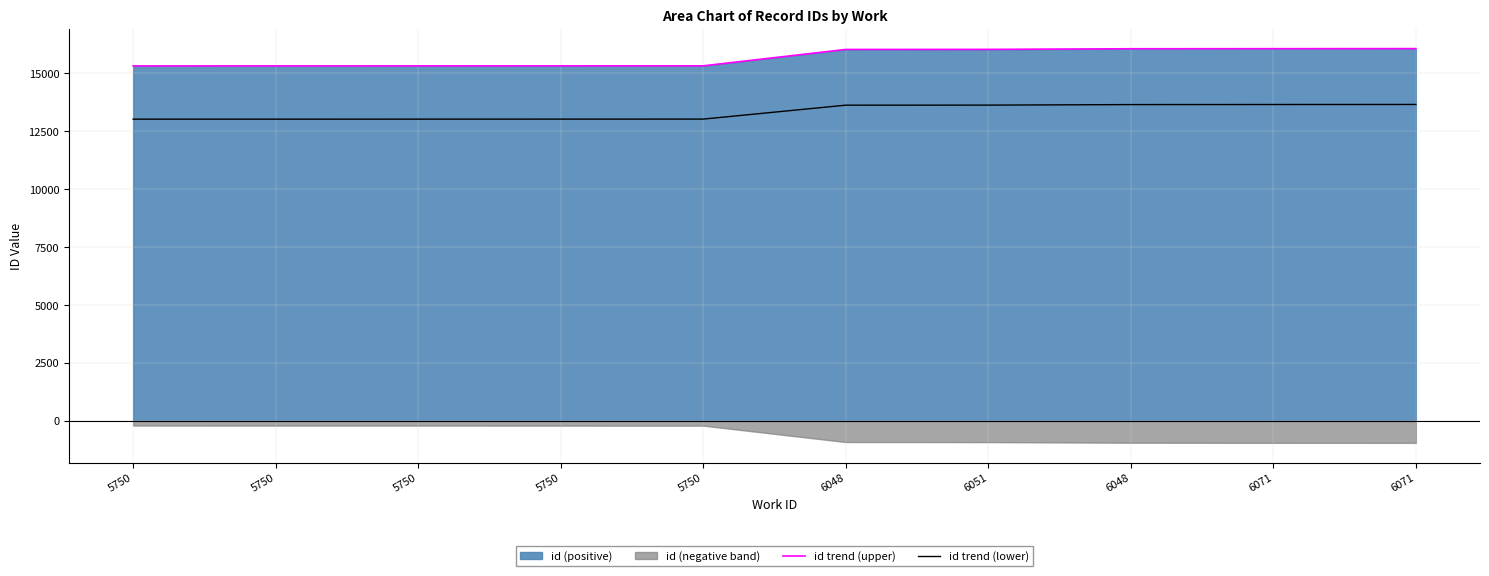

Reading left to right, extract all data points from this chart.

id trend (upper): 5750=15326.0	5750=15327.0	5750=15328.0	5750=15329.0	5750=15330.0	6048=16037.0	6051=16040.0	6048=16067.0	6071=16071.0	6071=16073.0
id trend (lower): 5750=13027.1	5750=13027.9	5750=13028.8	5750=13029.6	5750=13030.5	6048=13631.4	6051=13634.0	6048=13656.9	6071=13660.4	6071=13662.0